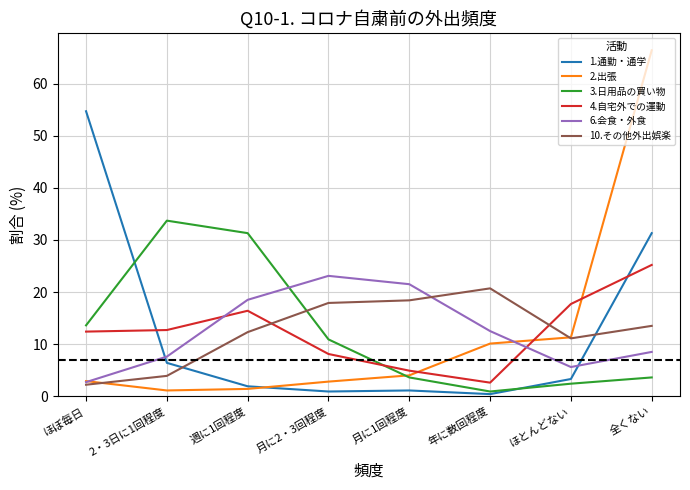

Which label corresponds to the largest value in the chart?

全くない